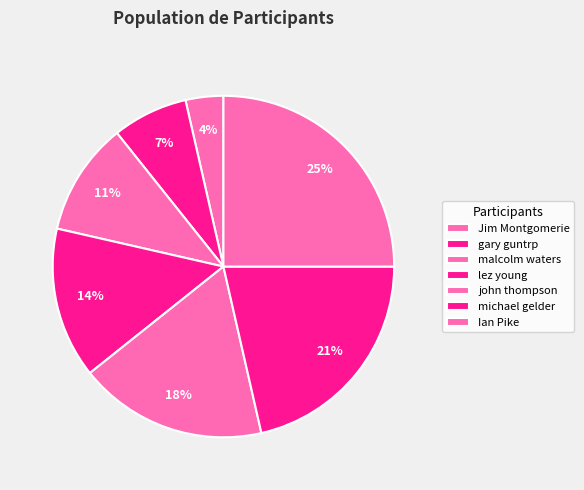

Which category has the smallest portion of the pie?

Jim Montgomerie